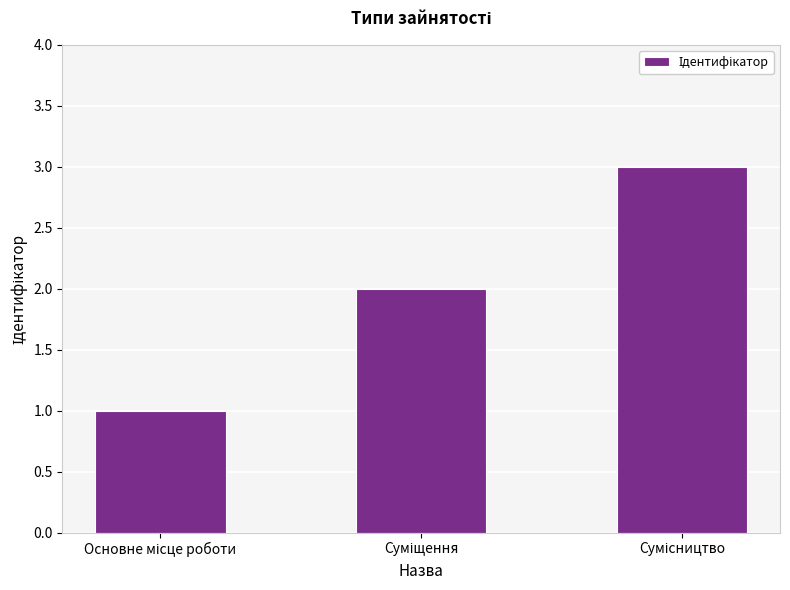

Count the number of data series in this chart.

1